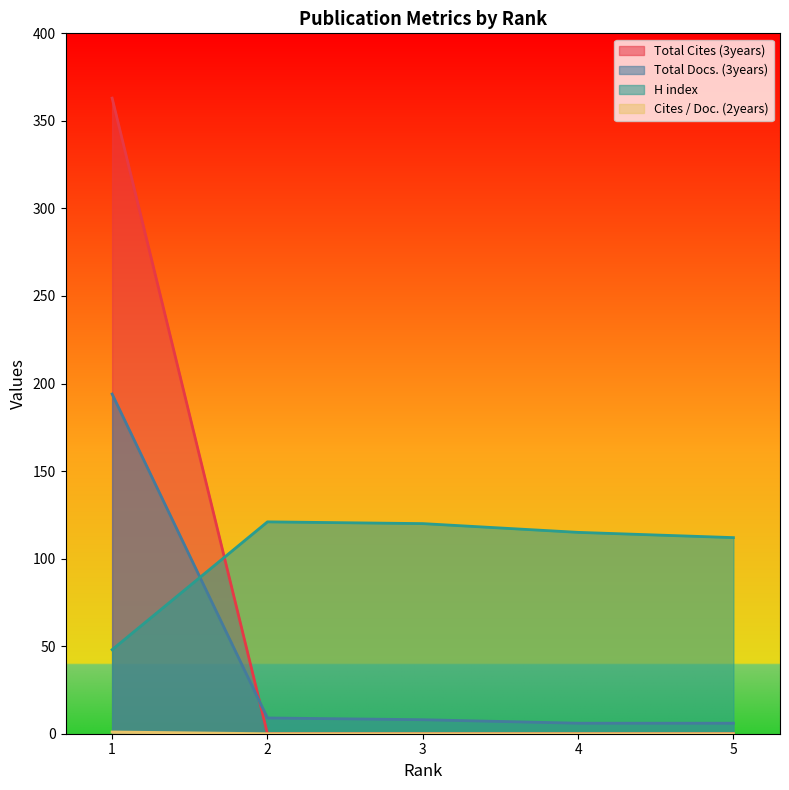

Does the chart display data point markers on the line(s)?

No